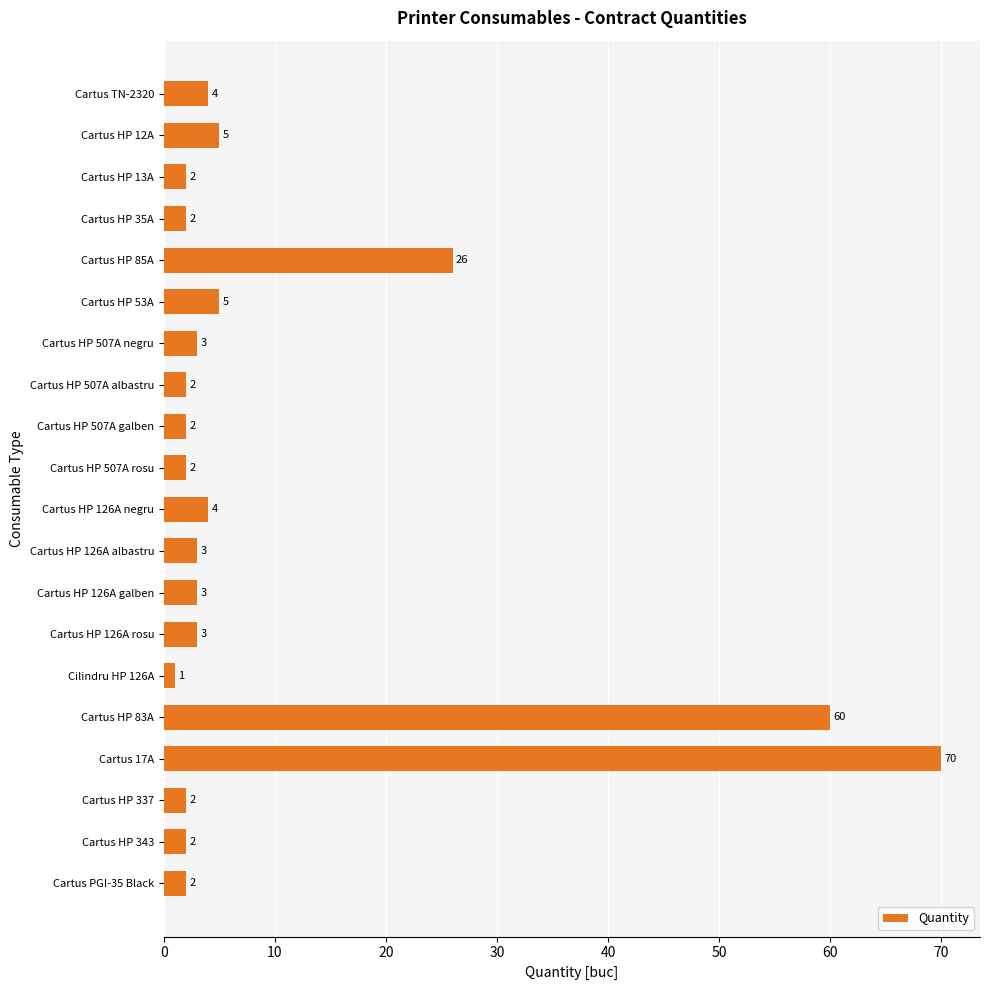

Which category has the lowest value across all series?

Cilindru HP 126A